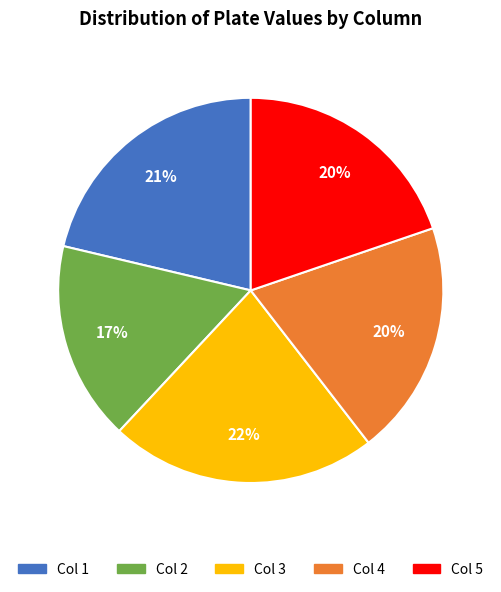

To the nearest percent, what is the average slice percentage?

20%